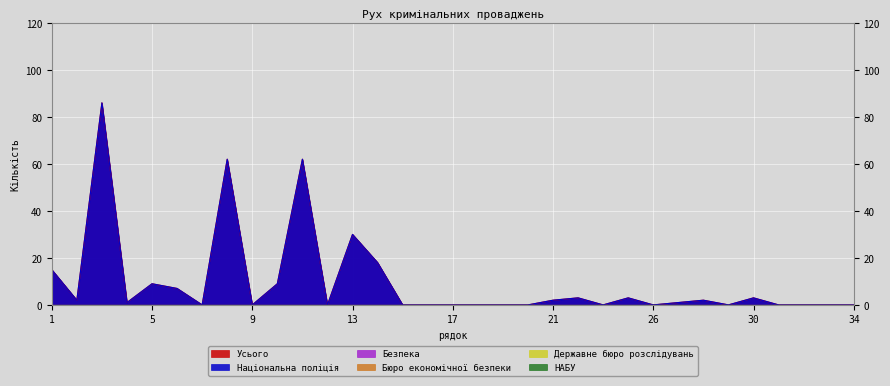

At how many categories does at least one series exceed 16?

5